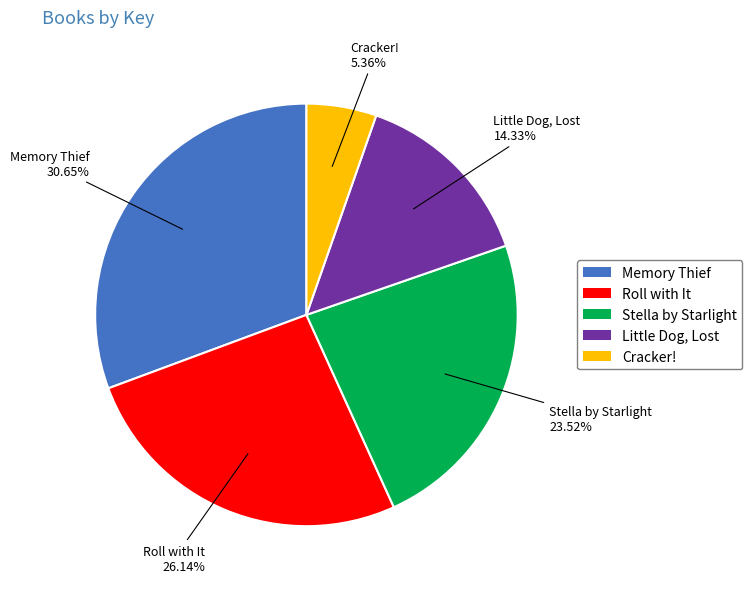

Which has a higher value, Little Dog, Lost or Roll with It?

Roll with It